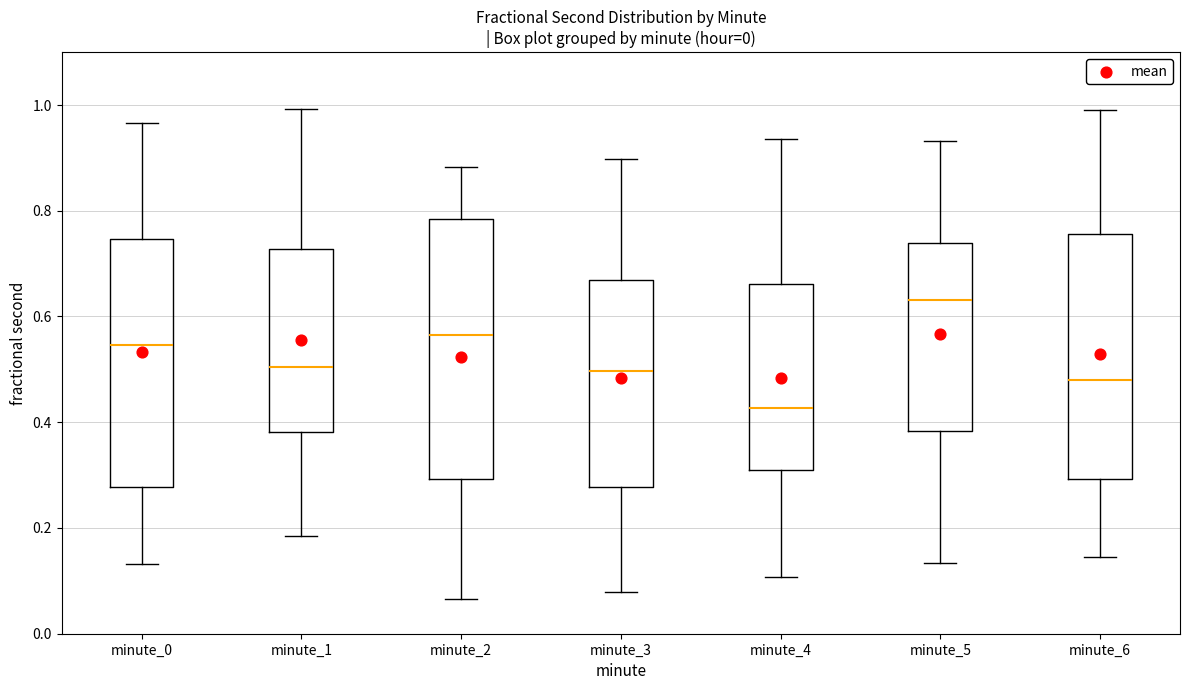

Which box is the tallest, from its lower edge to its upper edge?

minute_2